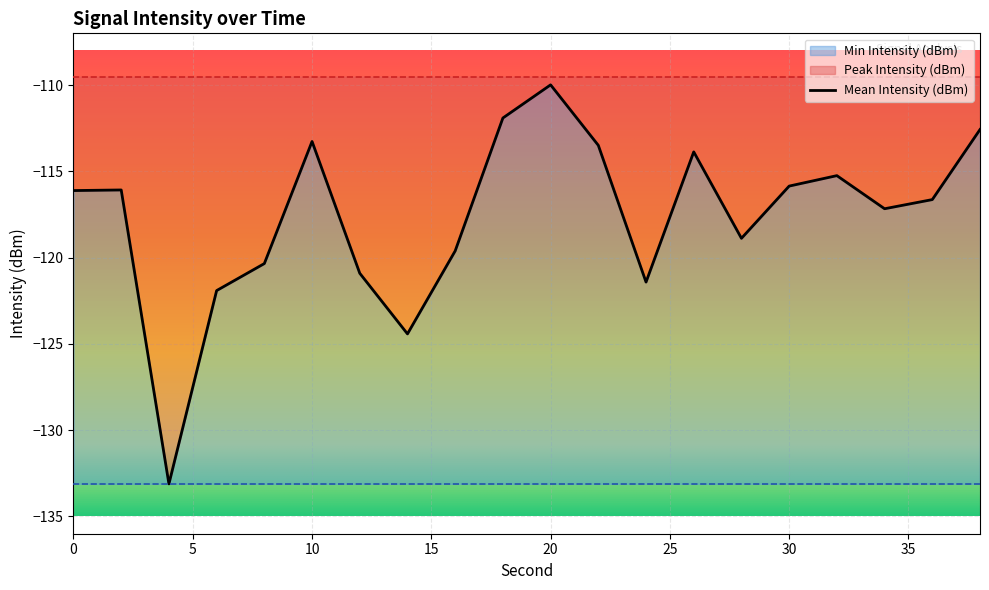

What is the value of the Peak Intensity (dBm) point at the 17th from the left?

-109.5